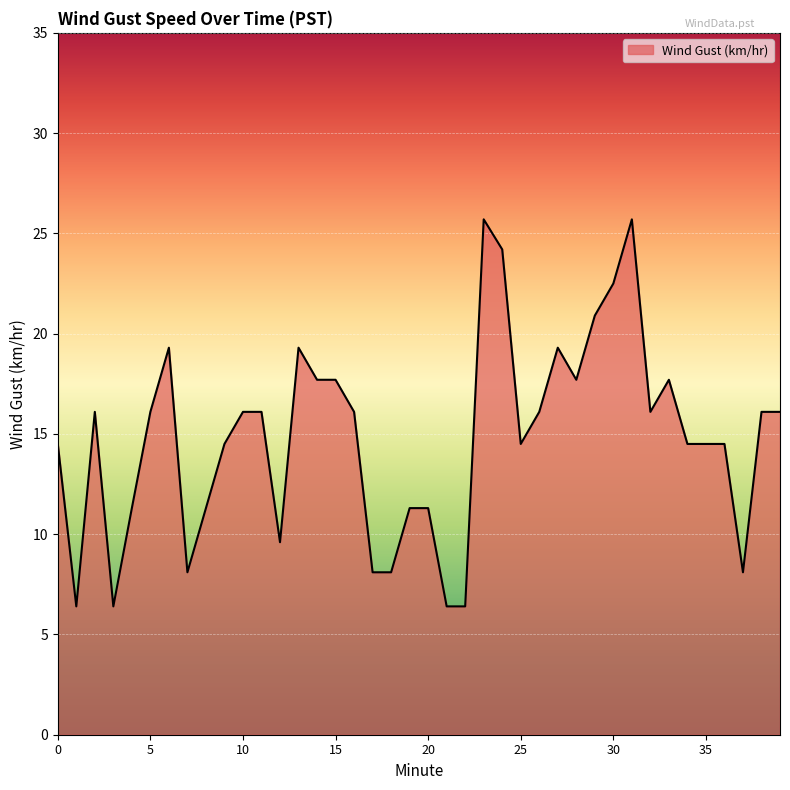

What is the greatest value displayed?

25.7